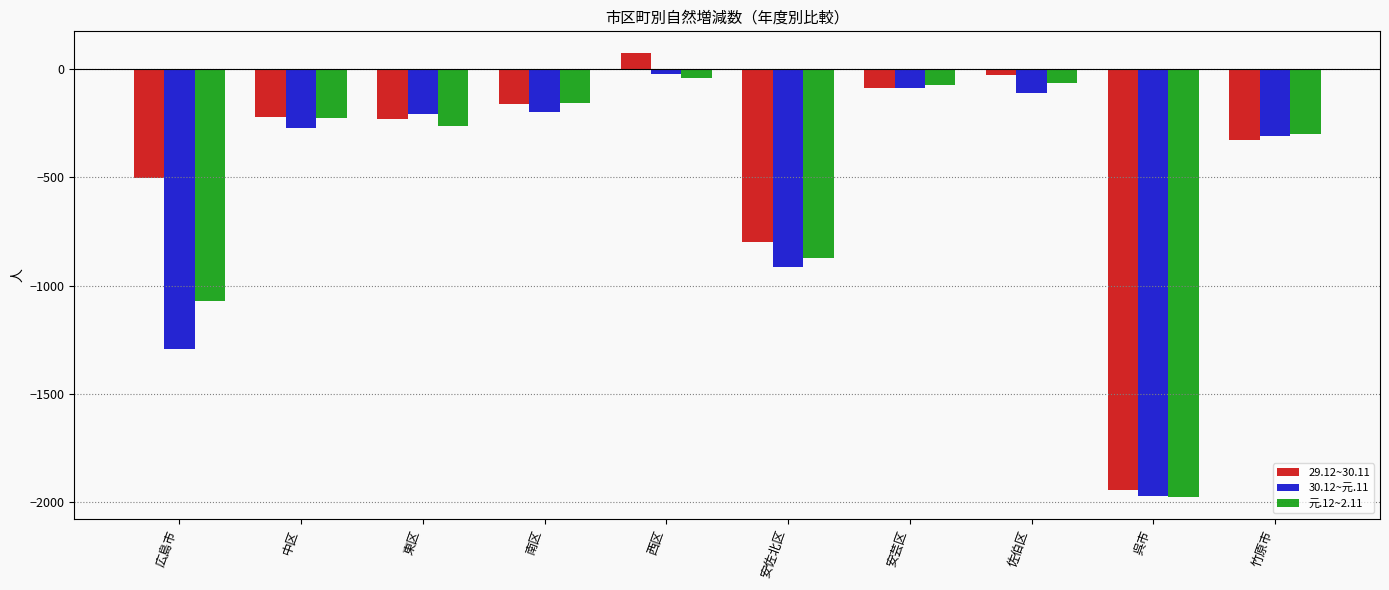

Is the value of 元.12~2.11 at 安芸区 greater than the value of 30.12~元.11 at 西区?

No